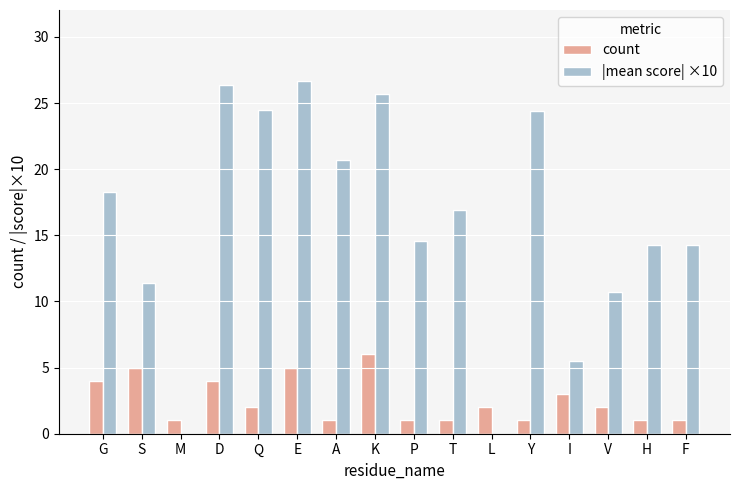

What is the total value across all series at E?

31.7